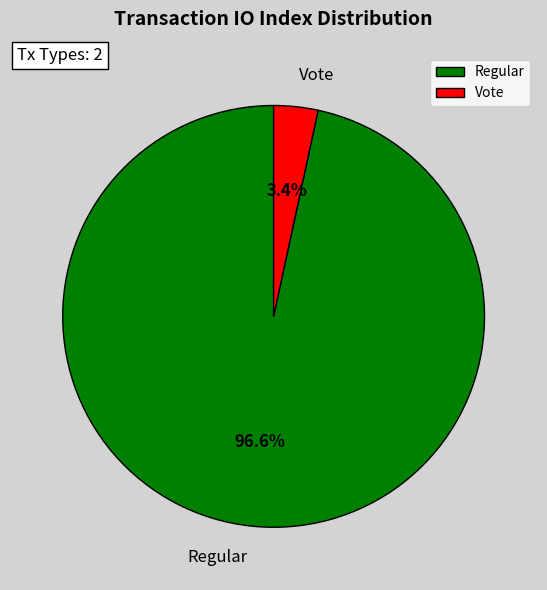

What percentage is NOT represented by Vote?

96.6%